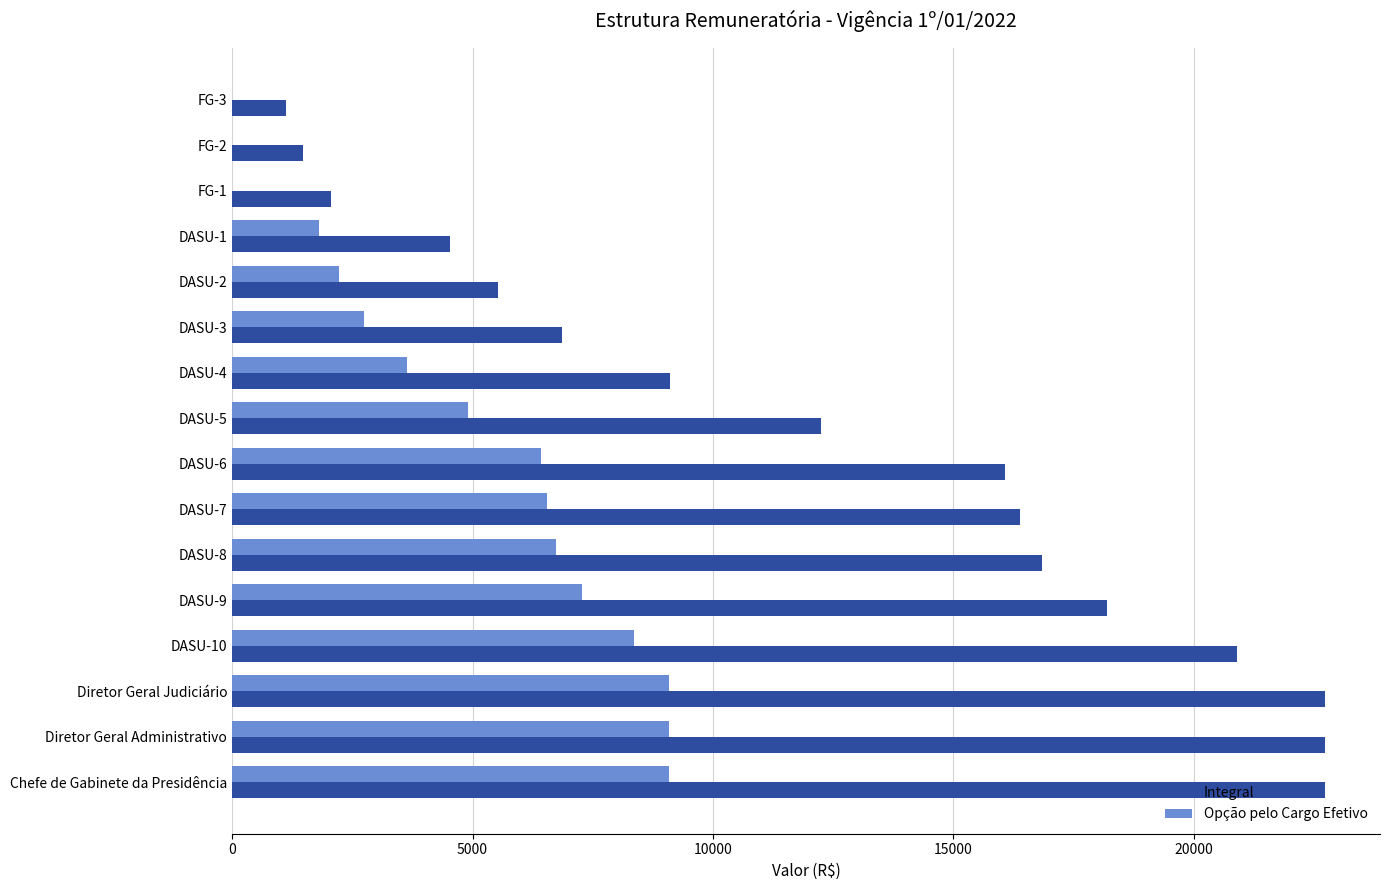

What is the total value across all series at DASU-5?

17142.9